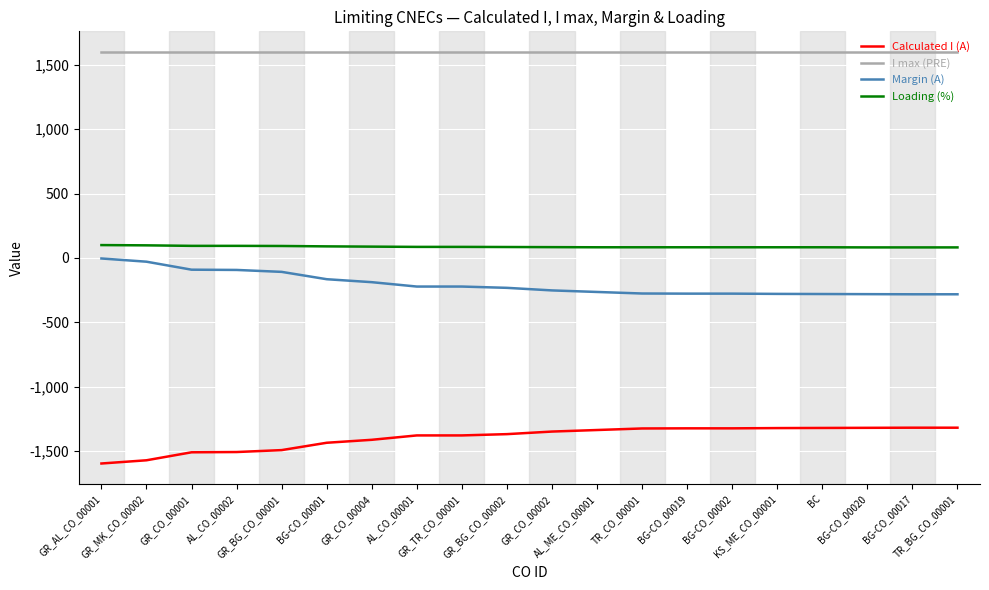

Count the number of categories in the chart.

20